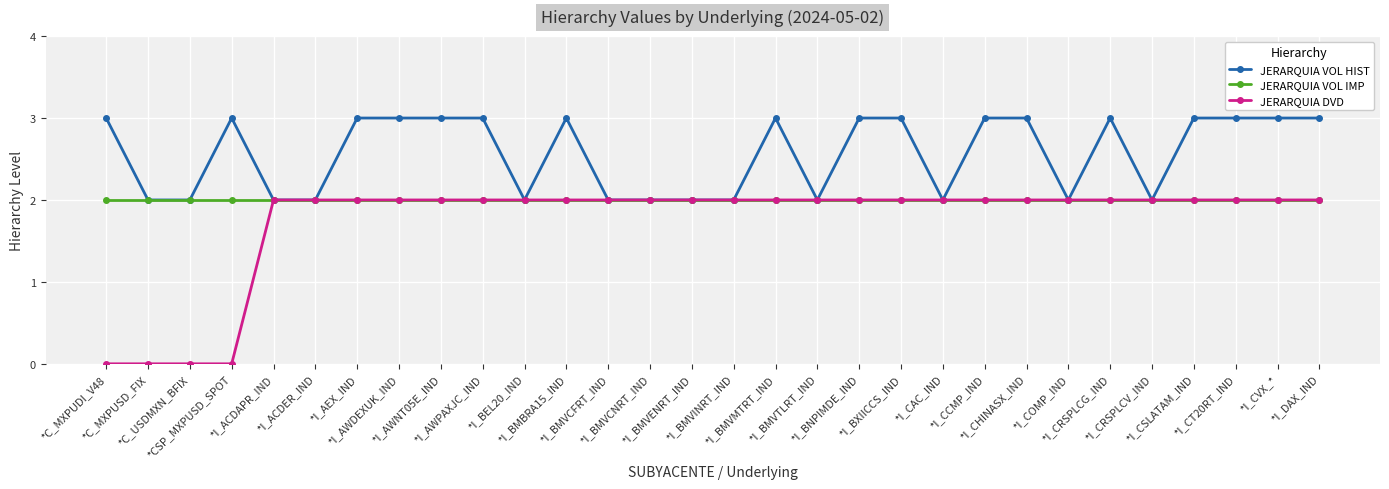

Rank the series by their average value, from highest to lowest.

JERARQUIA VOL HIST, JERARQUIA VOL IMP, JERARQUIA DVD